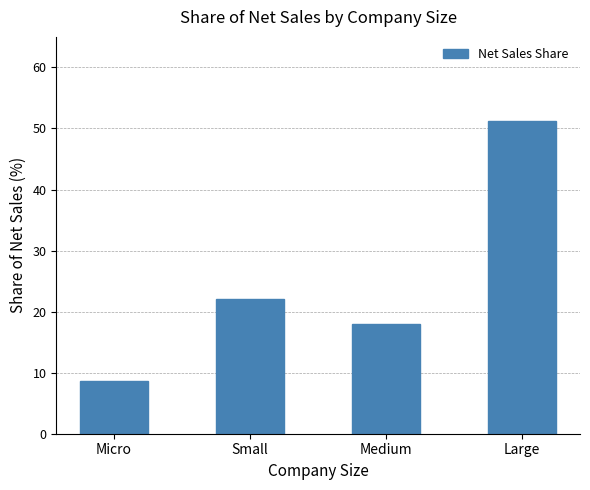

What is the sum of all values?

100.0